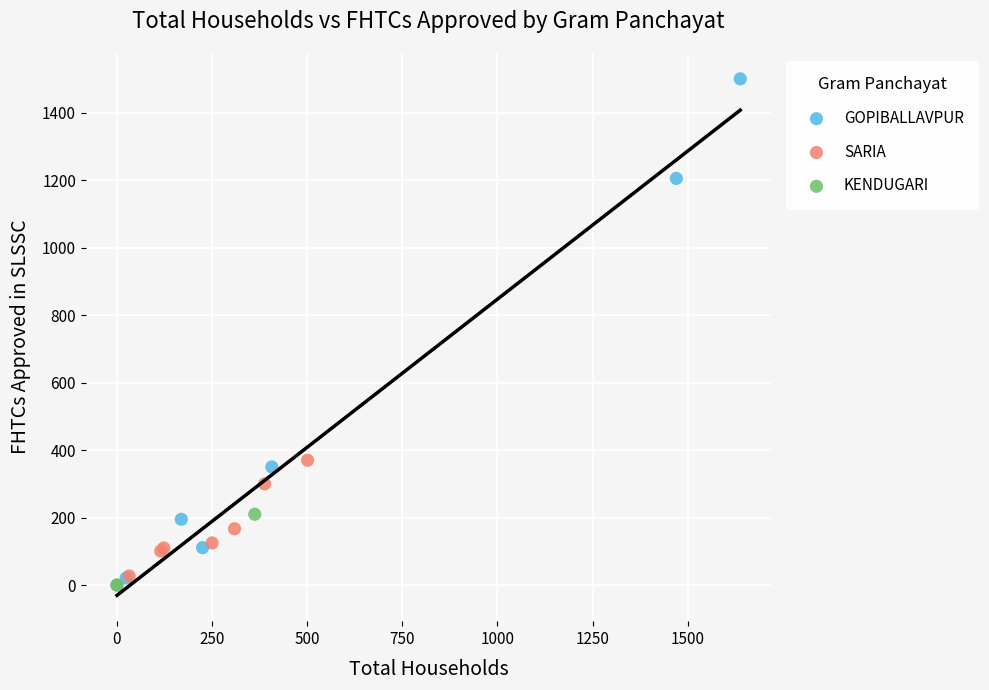

What are all the series names shown in the legend?

GOPIBALLAVPUR, SARIA, KENDUGARI